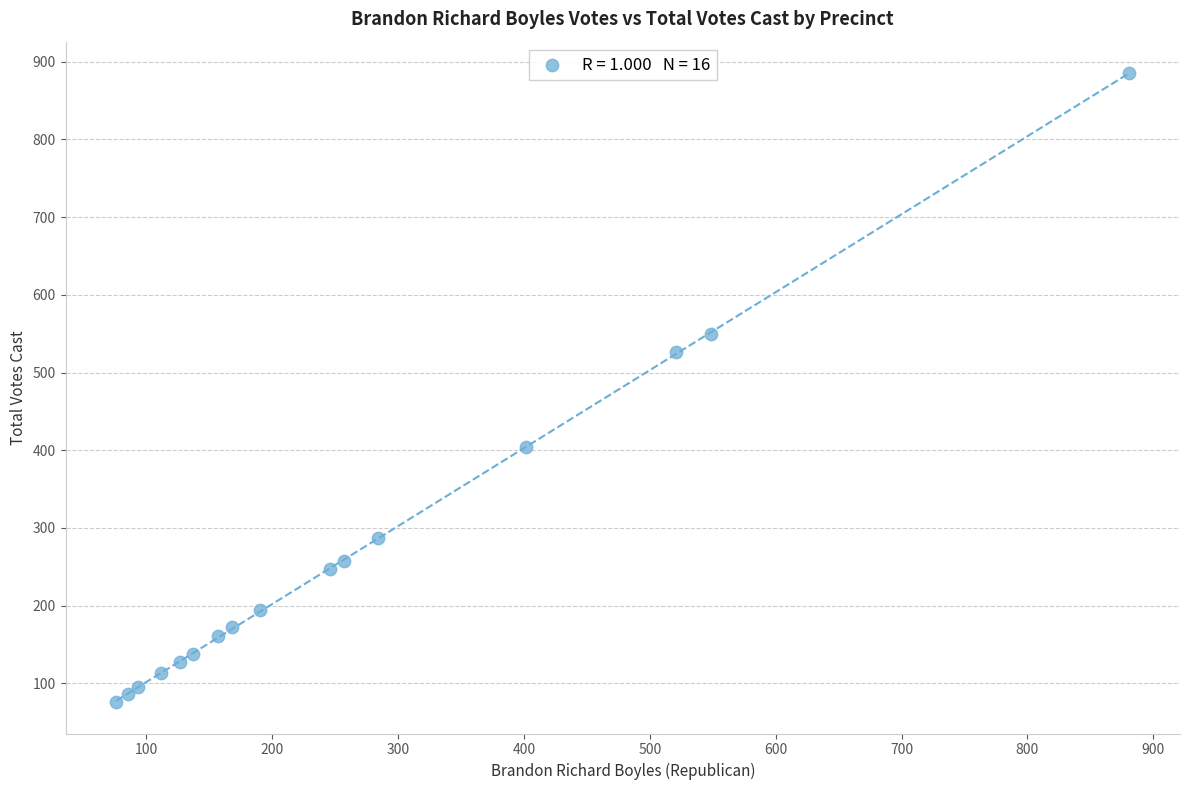

What Y value in the scatter plot is closest to 480?

527